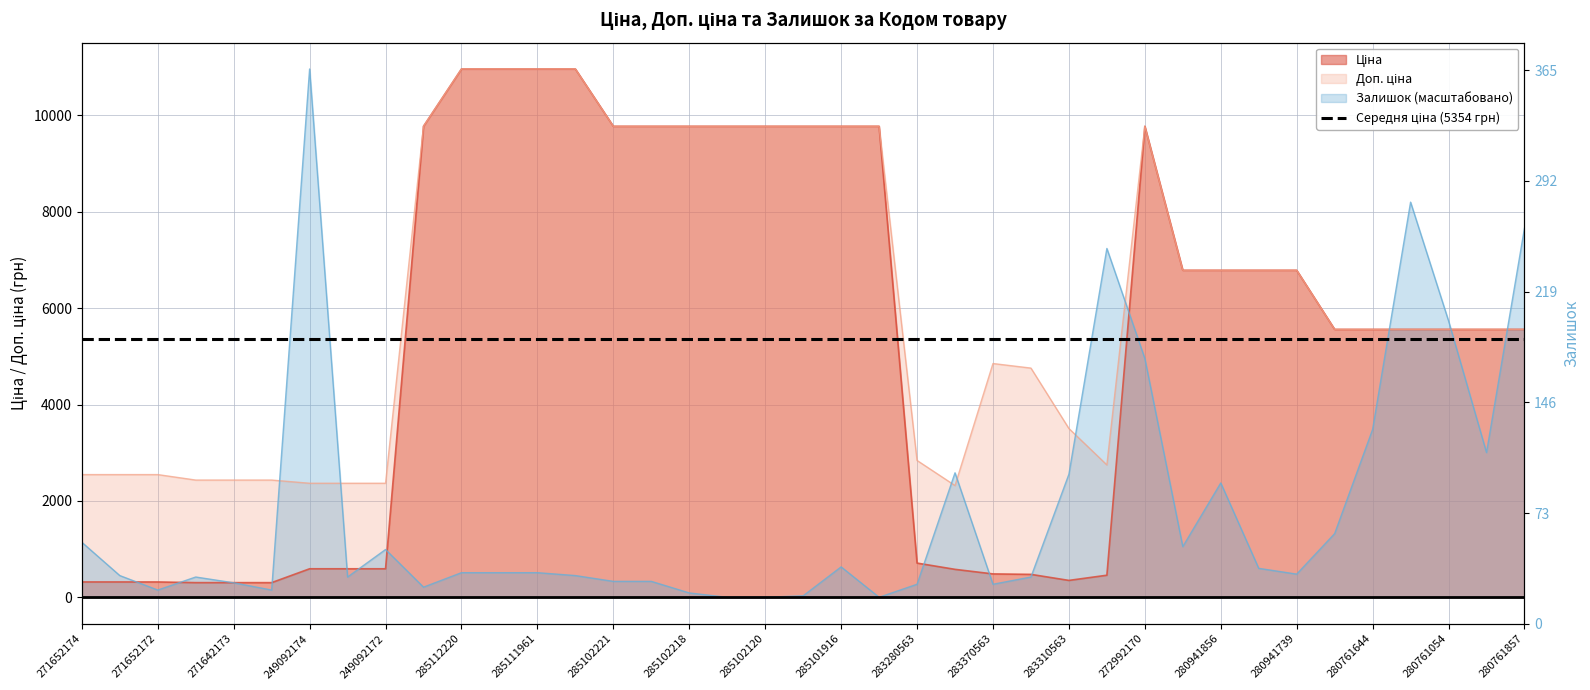

At how many categories does at least one series exceed 6294?

22